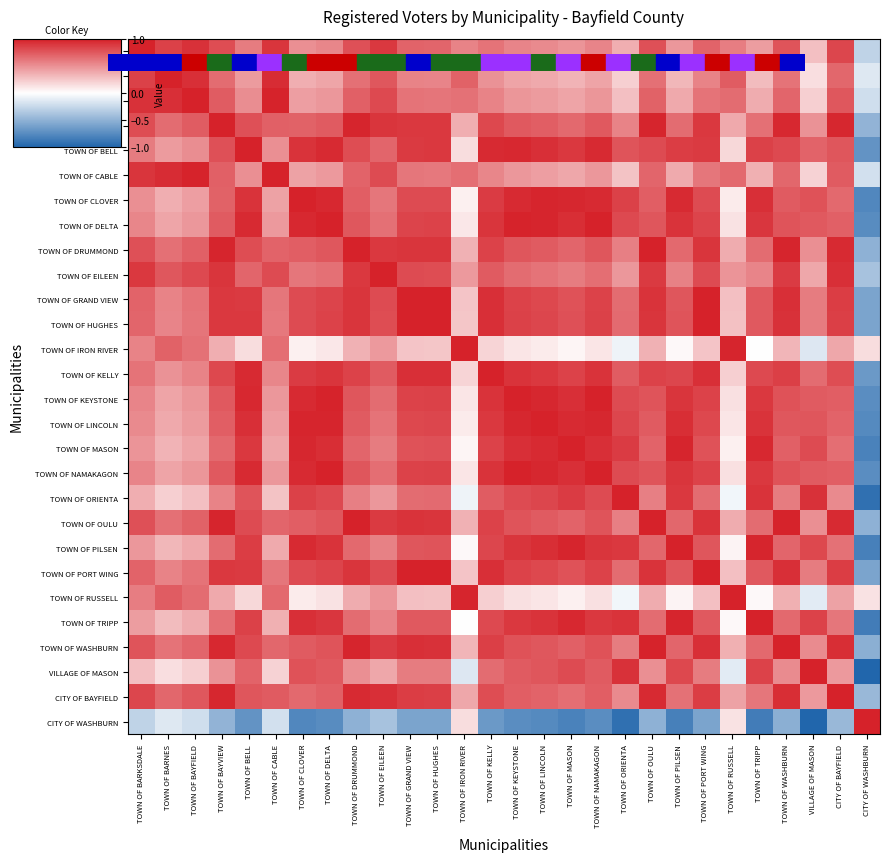

Which category has the lowest value across all series?

CITY OF WASHBURN